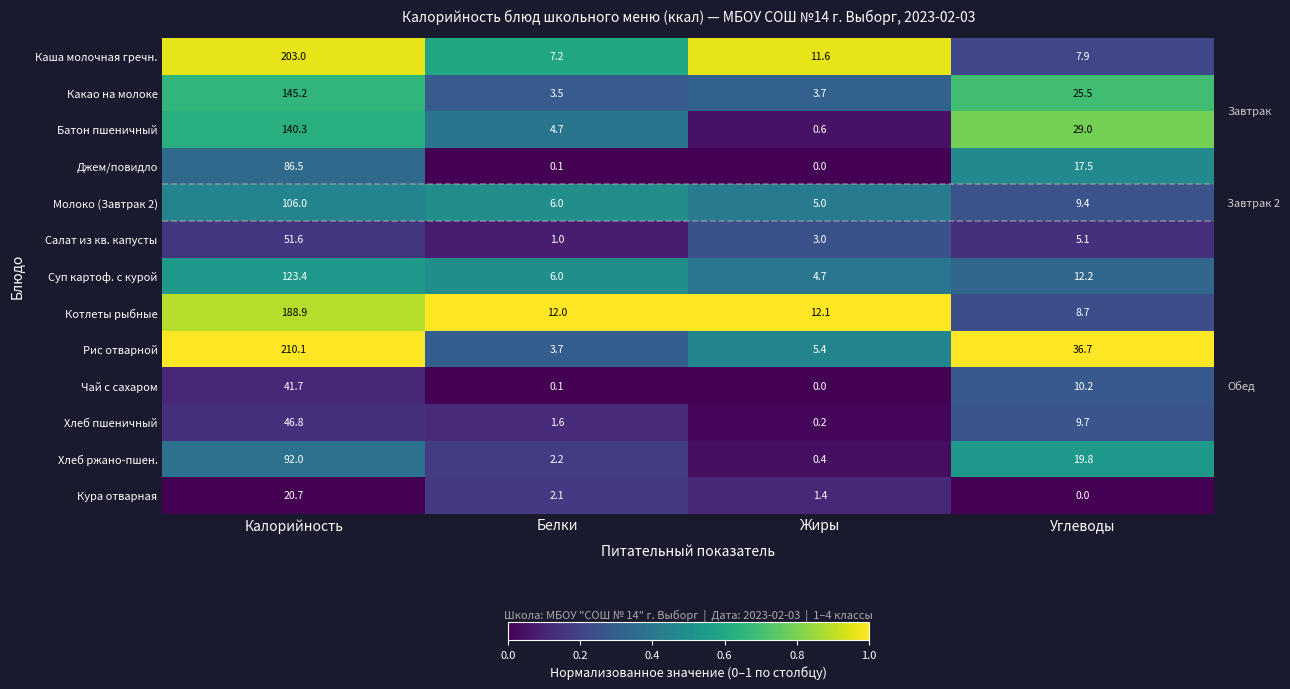

Which series has the largest range (max minus min)?

Рис отварной